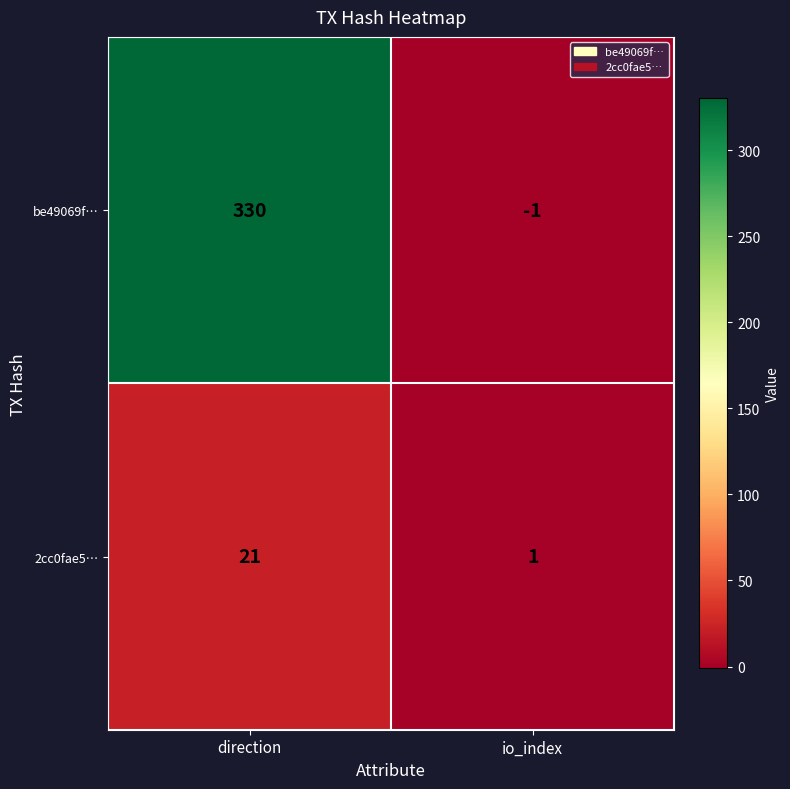

What is the sum of the 2cc0fae5… values at direction and io_index?

22